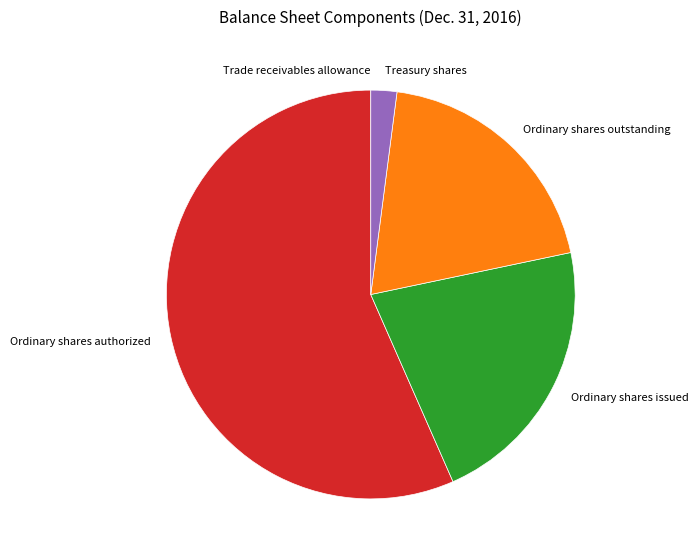

Which slice is the largest?

Ordinary shares authorized